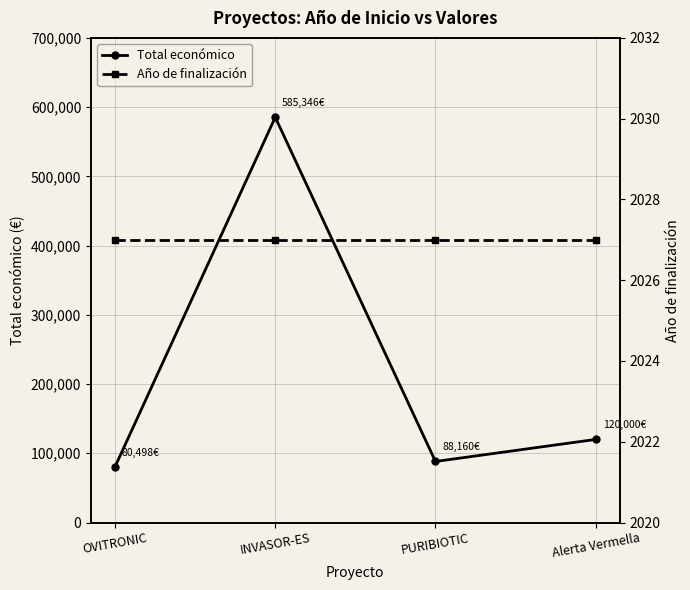

Read the Año de finalización value at OVITRONIC.

2027